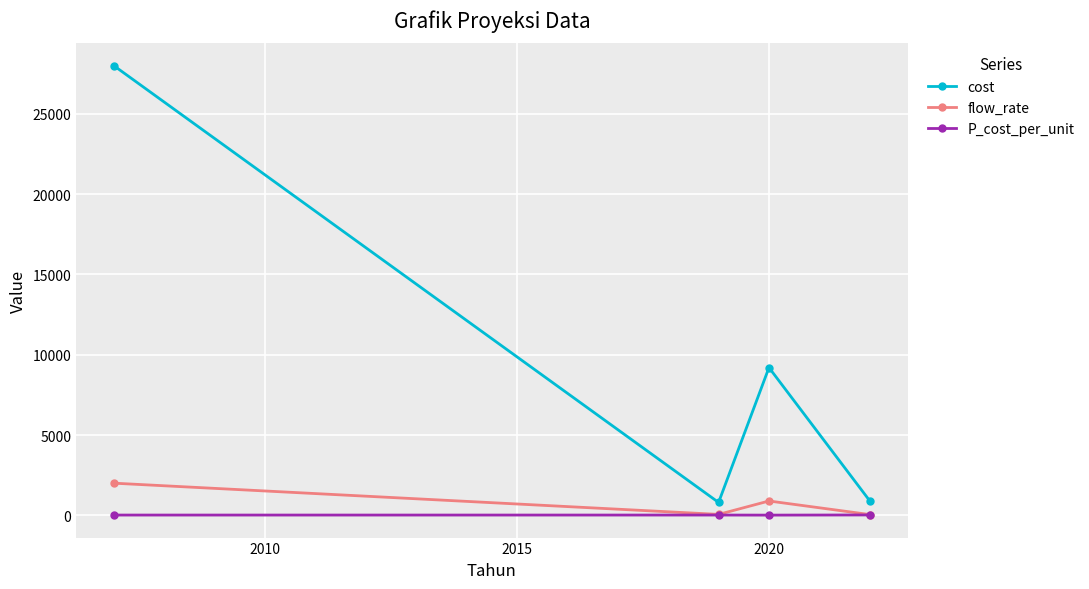

How many interior local peaks does the flow_rate series have?

1